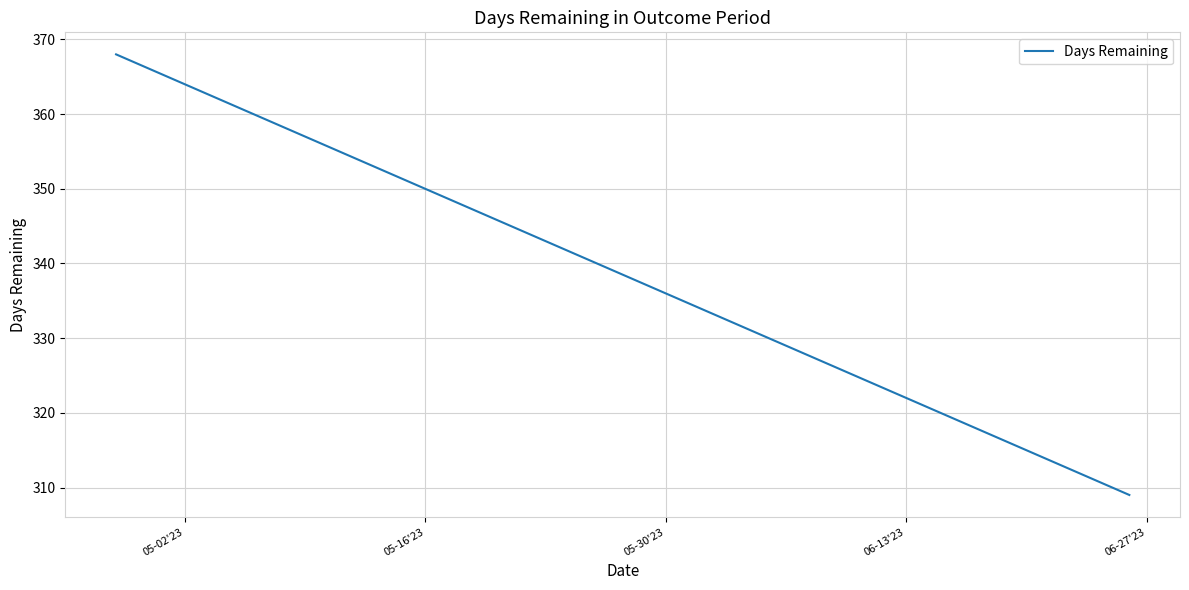

What is the greatest value displayed?

368